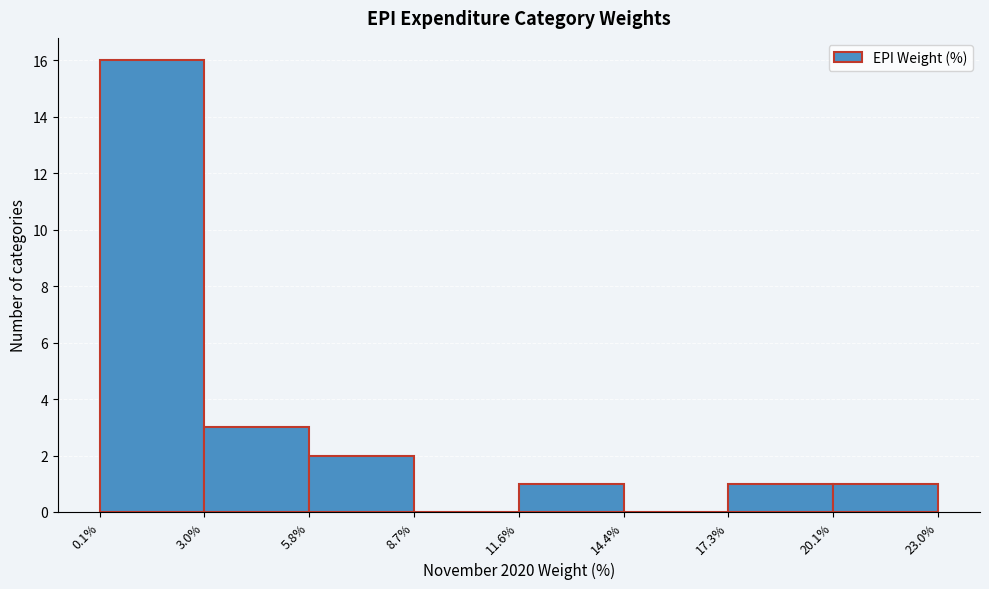

How tall is the bar that spans 3.0% to 5.8% on the x-axis? The values are not printed on the chart, so give them approximately, as read against the axis.

3